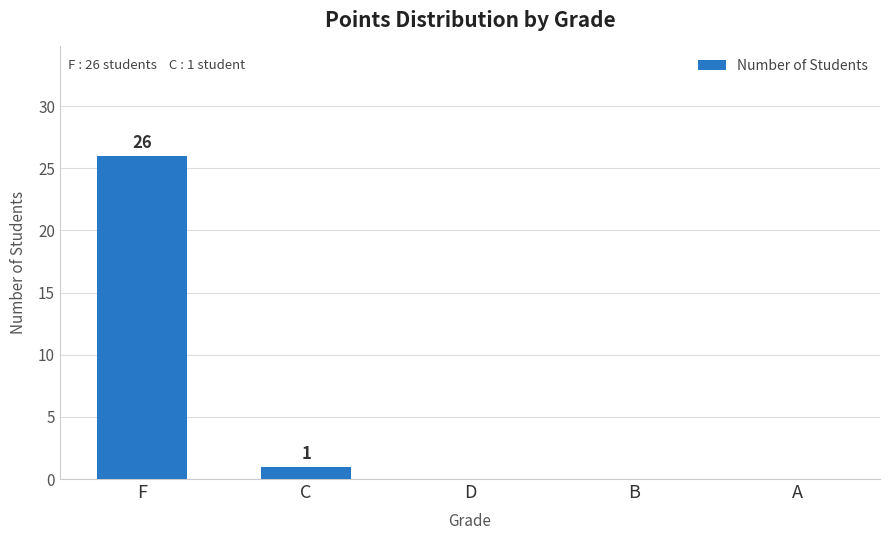

The chart shows a value of 0 at A. True or false?

True